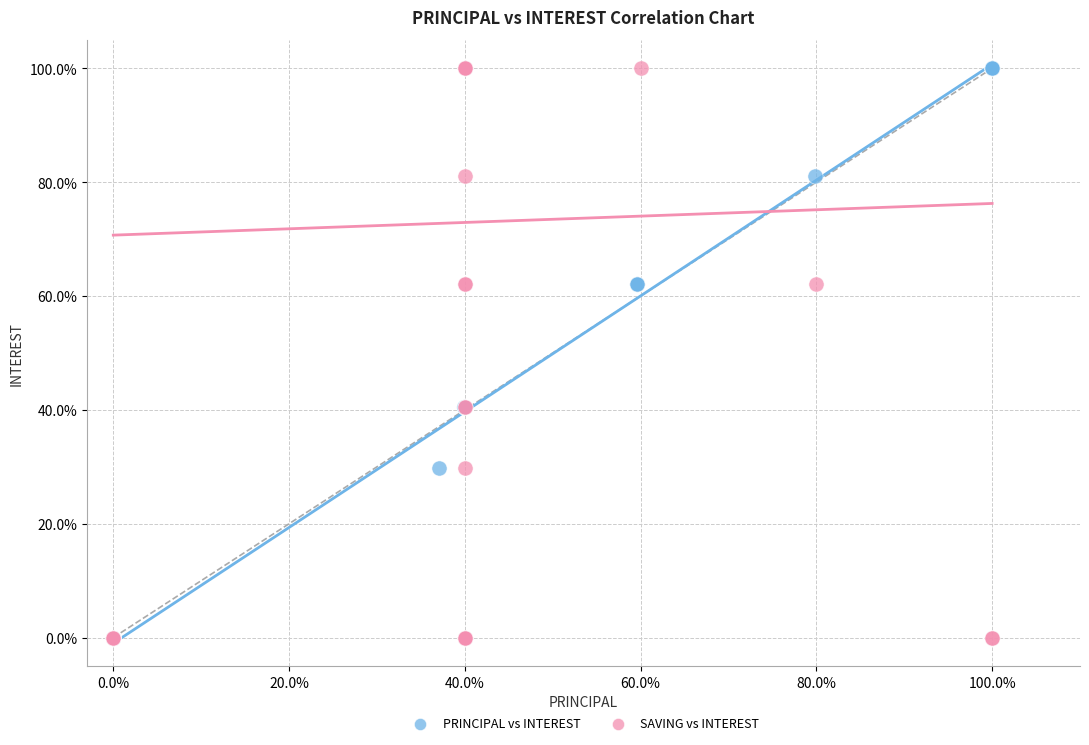

What are all the series names shown in the legend?

PRINCIPAL vs INTEREST, SAVING vs INTEREST